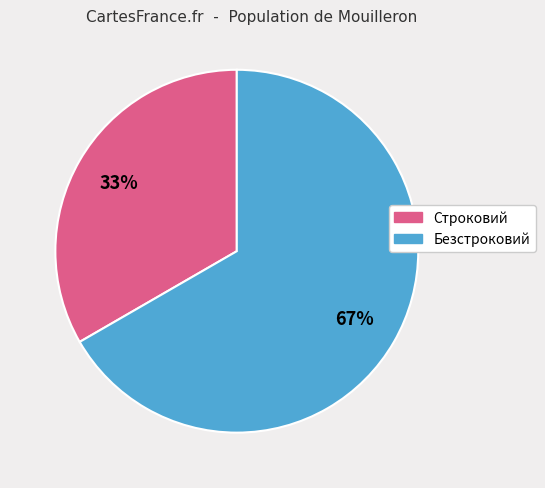

Which category has the smallest portion of the pie?

Строковий